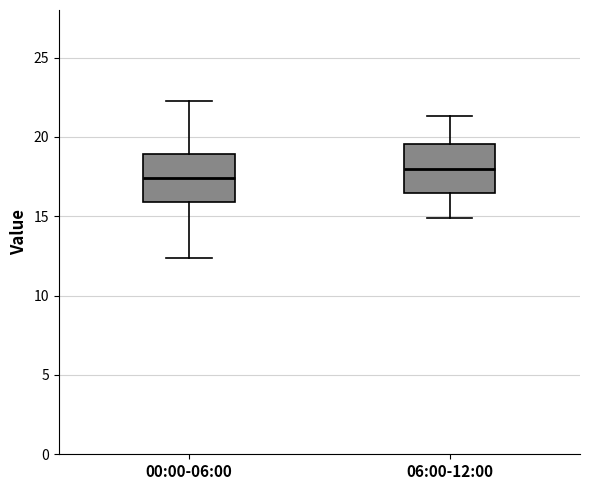

Reading left to right, transcribe this box plot: for each box, give where its median line is, the range the box spans, and where its two whiskers end, as read against the y-axis. The values are not printed on the chart, so give them approximately, as read against the axis.

00:00-06:00: median 17.5, box 16.0 to 19.0, whiskers 12.5 to 22.5
06:00-12:00: median 18.0, box 16.5 to 19.5, whiskers 15.0 to 21.5